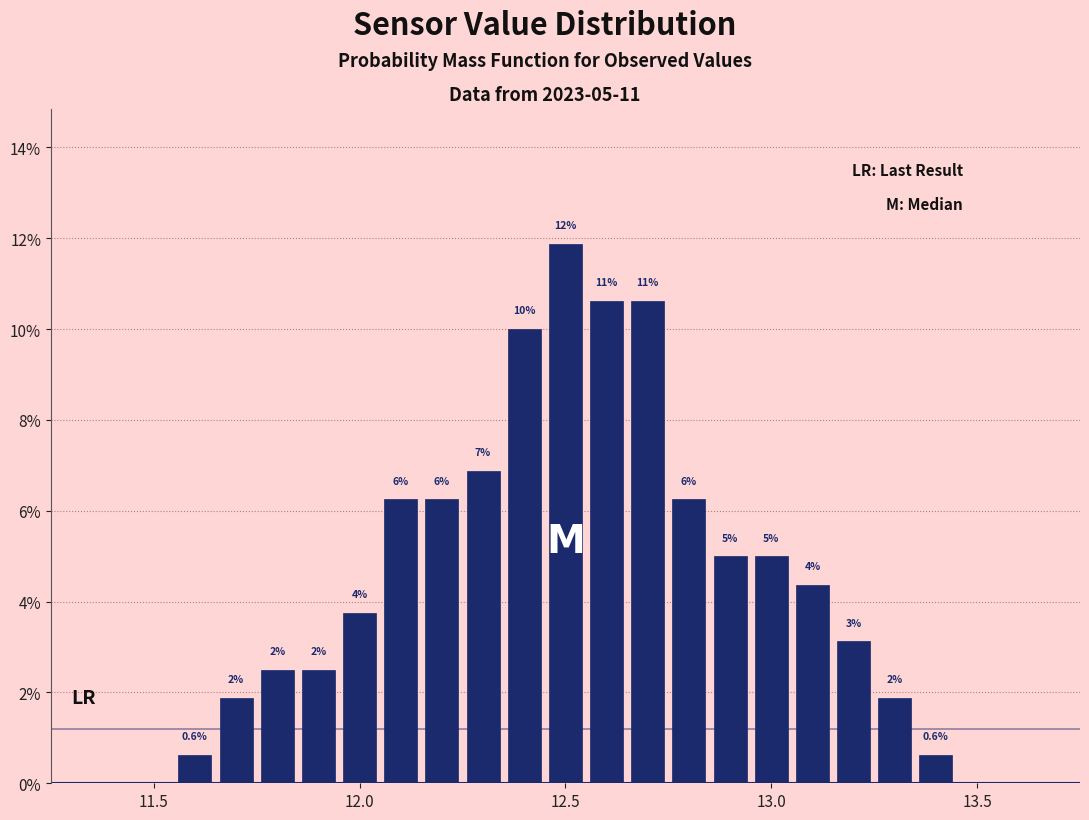

Read against the x-axis, roughly where is the centre of the tallest bar?

12.50